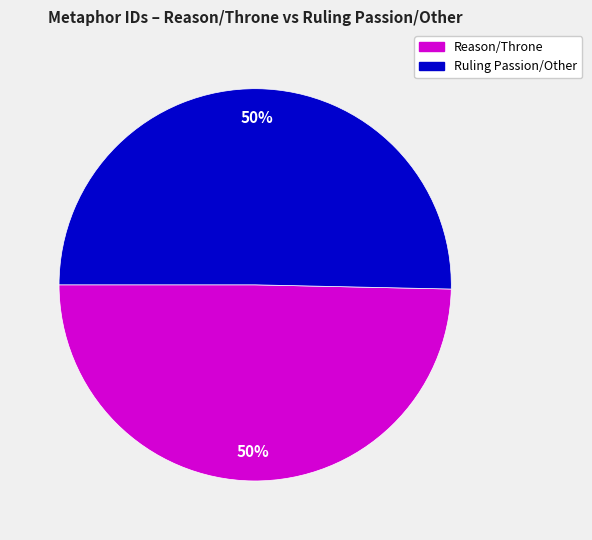

To the nearest percent, what is the average slice percentage?

50%